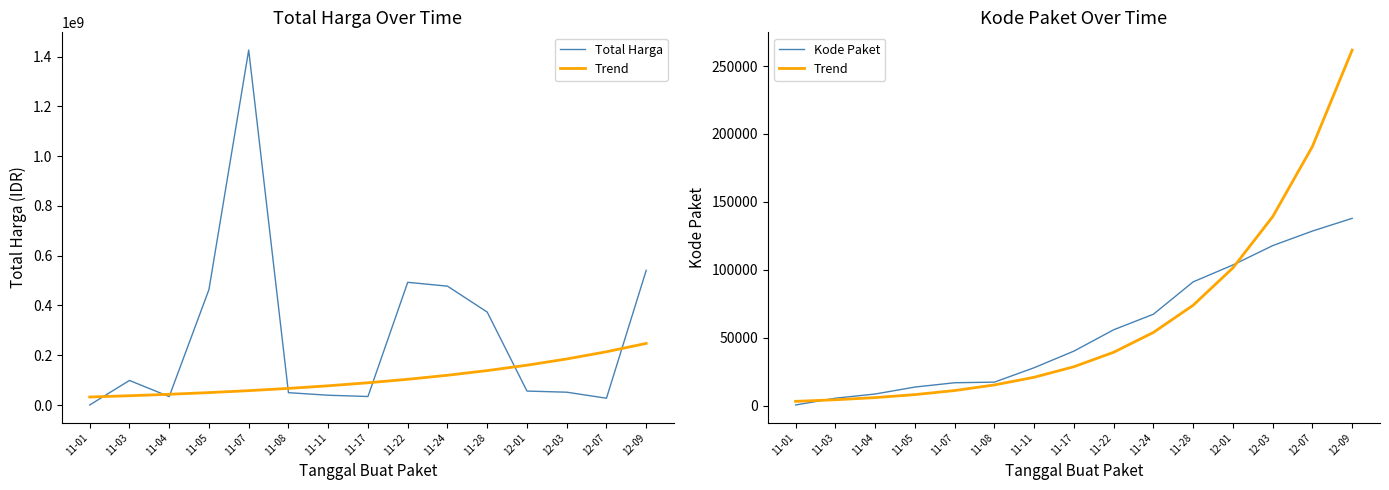

Rank the categories by Trend value from lowest to highest.

11-01, 11-03, 11-04, 11-05, 11-07, 11-08, 11-11, 11-17, 11-22, 11-24, 11-28, 12-01, 12-03, 12-07, 12-09